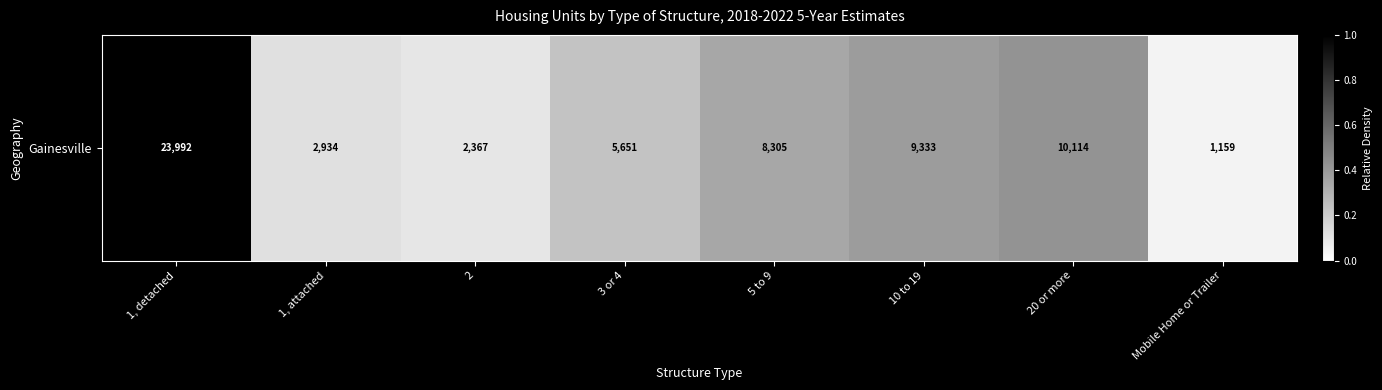

At which category does the chart reach its minimum across all series?

Mobile Home or Trailer